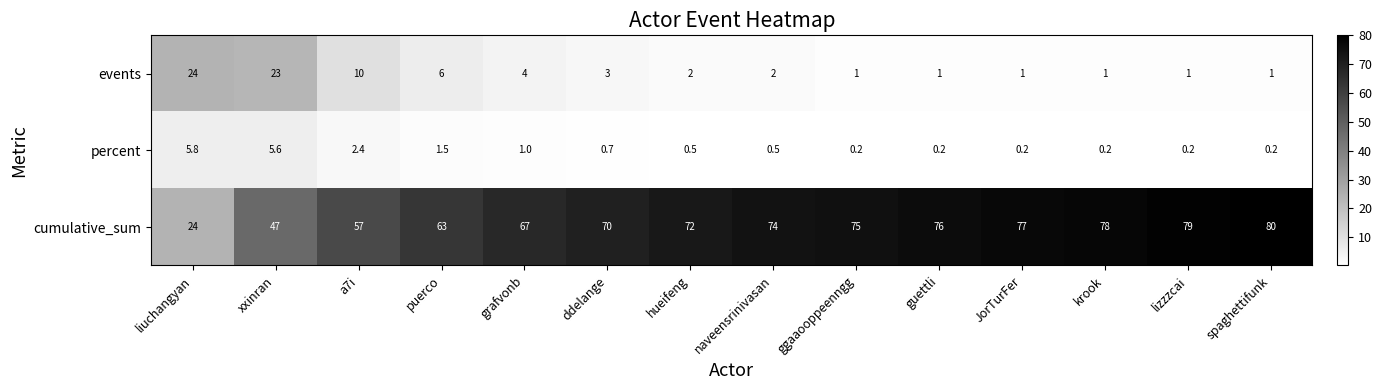

Read the cumulative_sum value at naveensrinivasan.

74.0